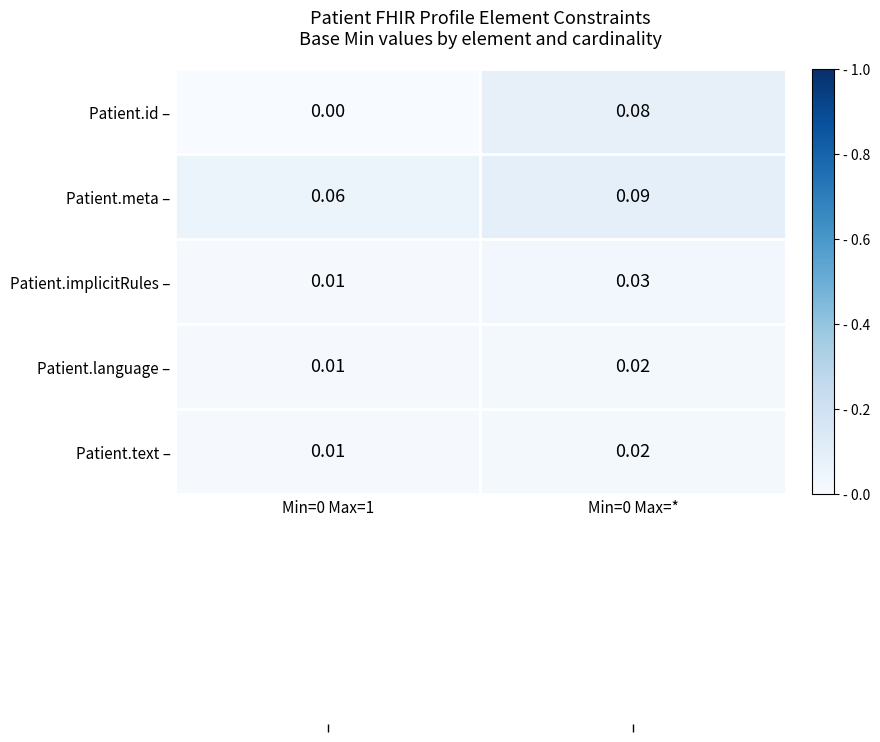

Which series has the widest spread of values?

Patient.id –